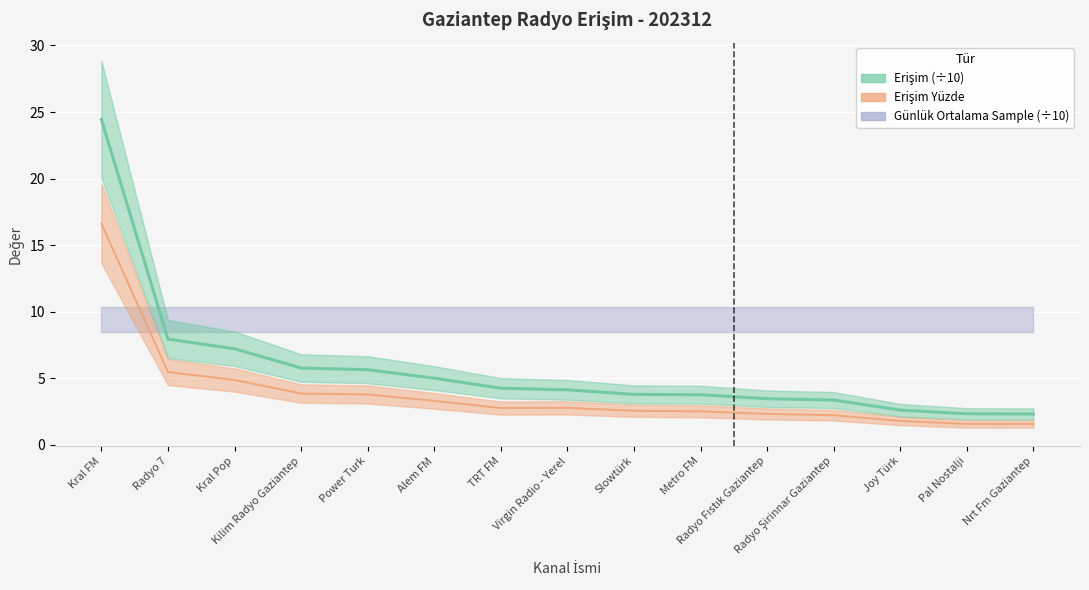

What is the approximate value of Erişim at Radyo 7?

7.9